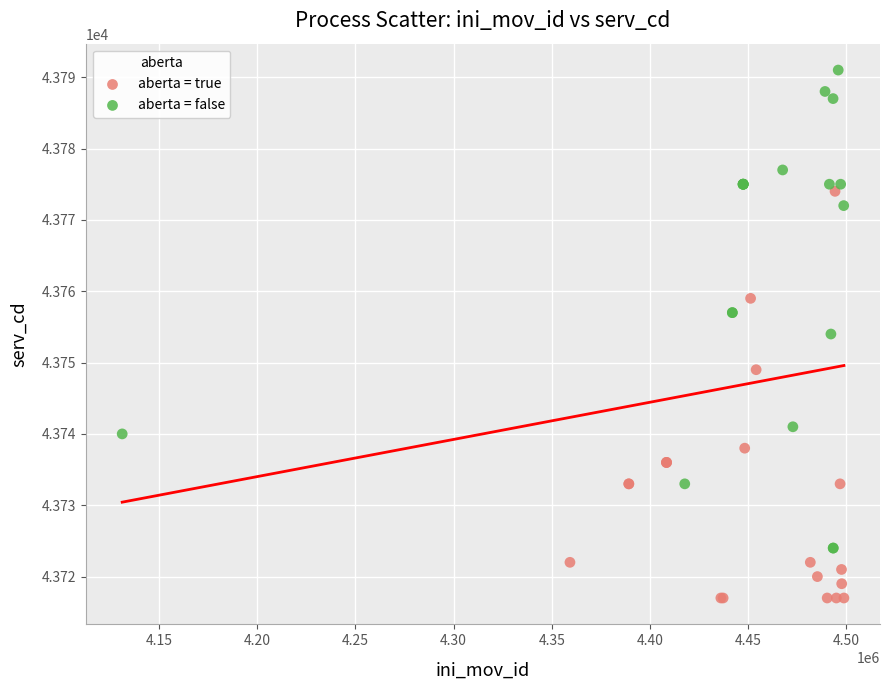

Which series has the largest Y range (max minus min)?

aberta = false